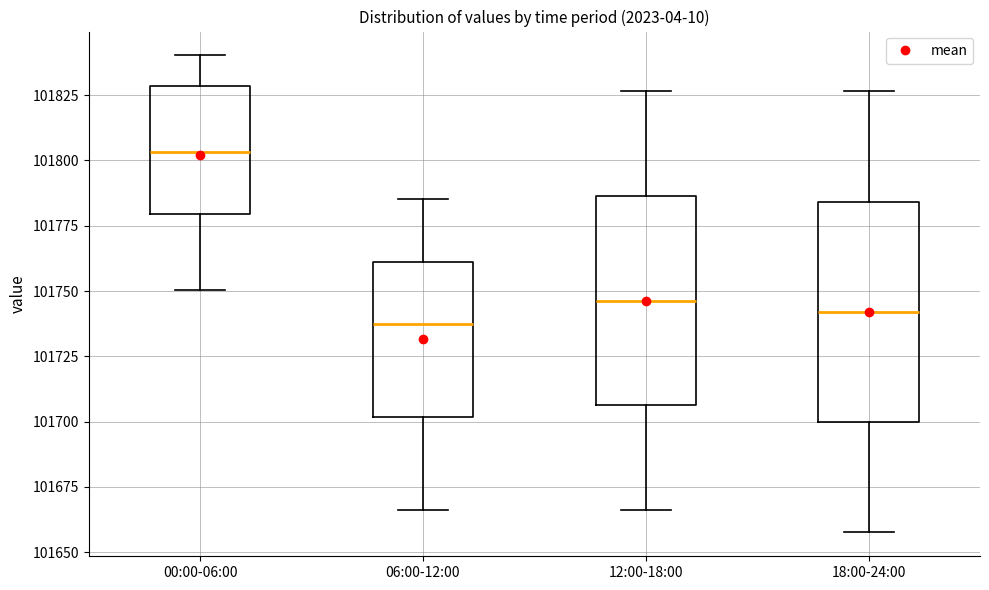

Where is the upper edge of the box for 00:00-06:00 on the y-axis? The values are not printed on the chart, so give them approximately, as read against the axis.

101830